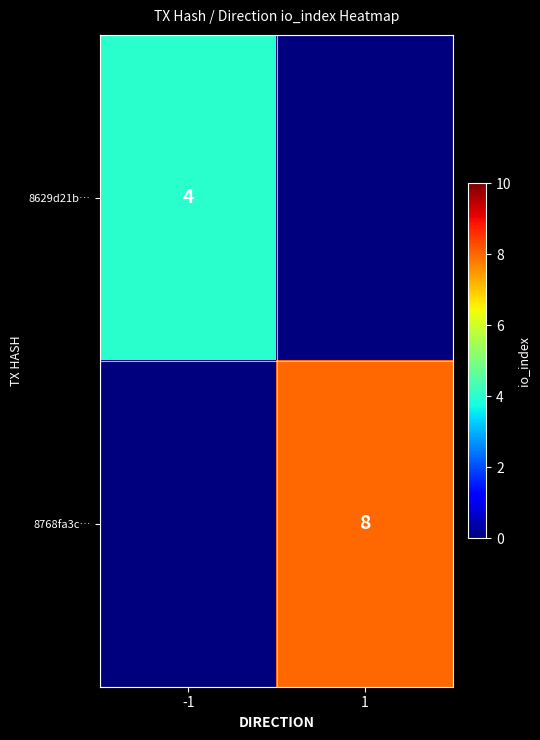

True or false: 8629d21b… has a value of 4 at -1.

True